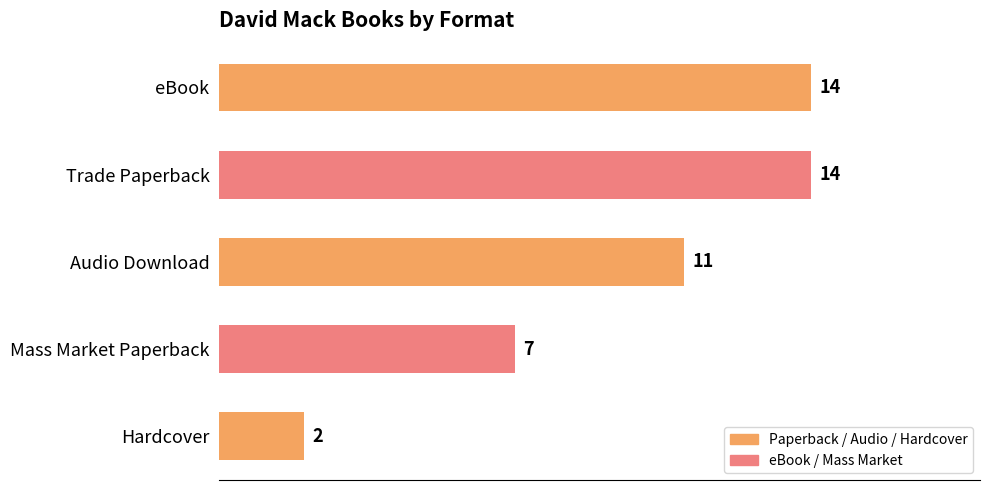

Count the number of categories in the chart.

5